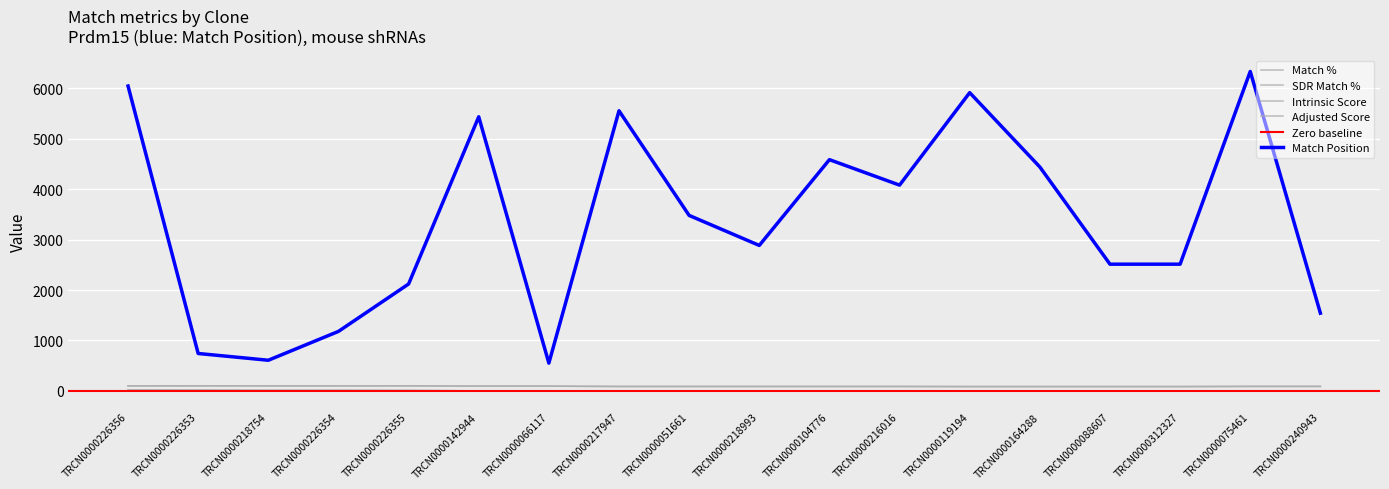

What is the greatest value displayed?

6335.0